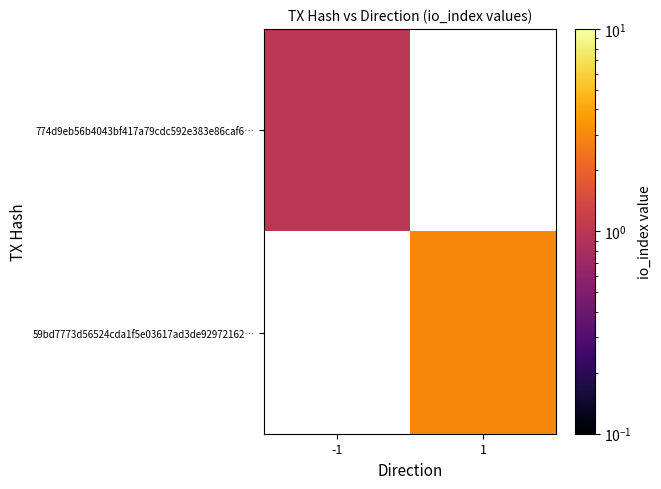

Which series has the widest spread of values?

774d9eb56b4043bf417a79cdc592e383e86caf6…